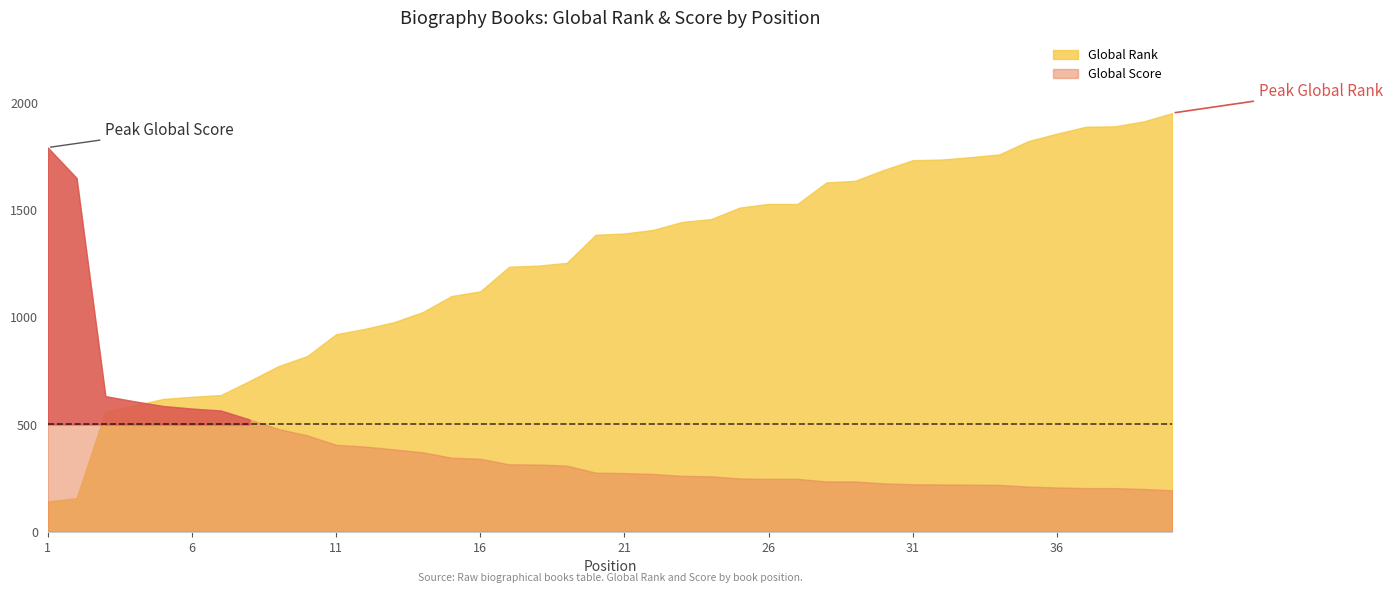

Reading left to right, list all the values displayed in this chart.

Global Rank: 1=141	2=156	3=561	4=588	5=619	6=629	7=637	8=703	9=772	10=819	11=921	12=946	13=977	14=1024	15=1099	16=1121	17=1236	18=1241	19=1254	20=1385	21=1391	22=1408	23=1445	24=1458	25=1512	26=1529	27=1529	28=1629	29=1637	30=1688	31=1733	32=1736	33=1747	34=1760	35=1822	36=1857	37=1889	38=1891	39=1914	40=1953
Global Score: 1=1792	2=1650	3=632	4=608	5=586	6=574	7=565	8=523	9=479	10=449	11=405	12=397	13=384	14=370	15=345	16=340	17=314	18=313	19=308	20=275	21=273	22=269	23=260	24=258	25=248	26=246	27=246	28=234	29=234	30=225	31=221	32=220	33=219	34=218	35=210	36=206	37=203	38=203	39=199	40=193